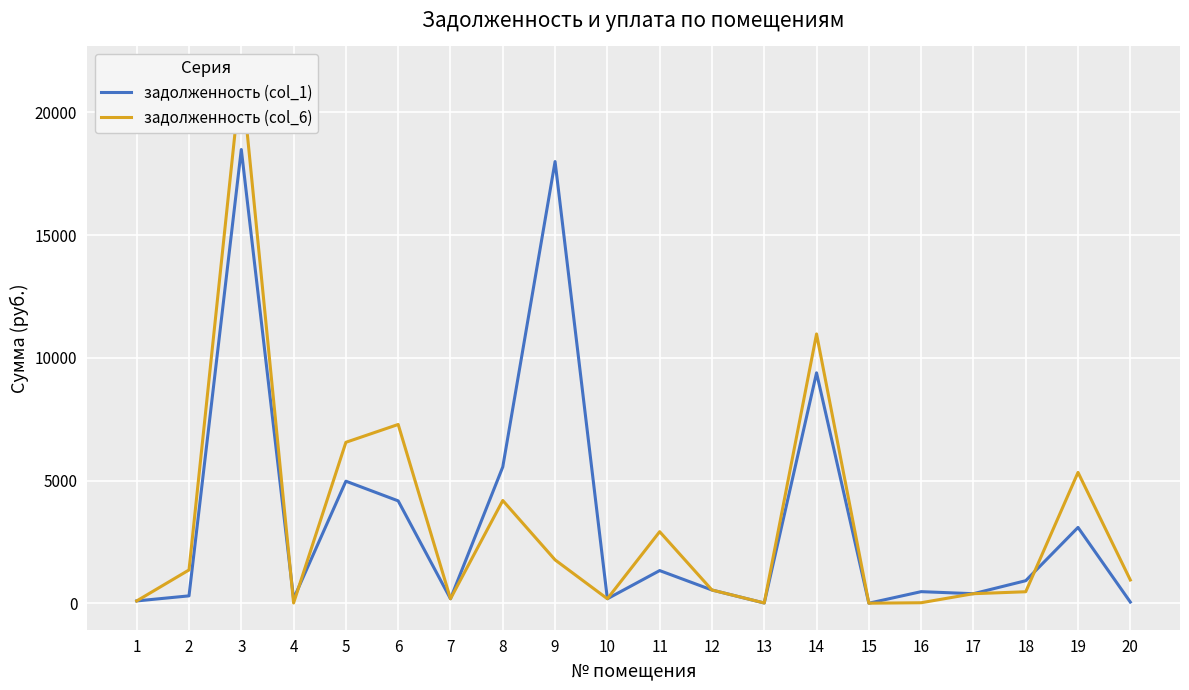

True or false: задолженность (col_1) has a value of 134.4 at 1.

False